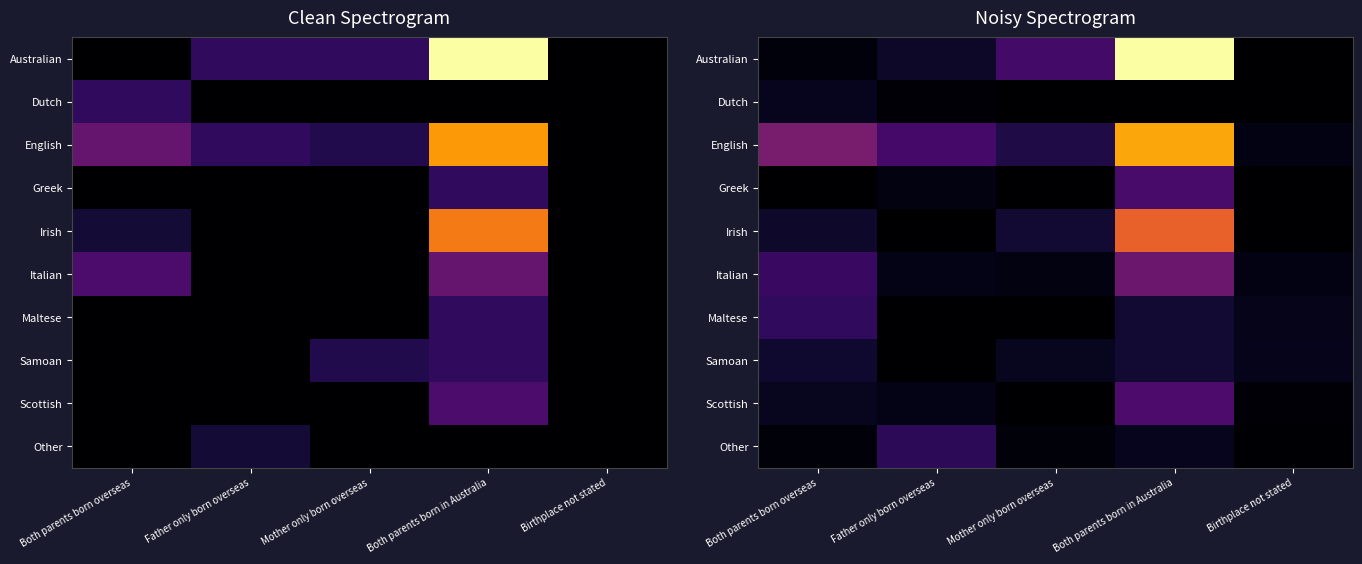

What is the difference between the maximum and minimum values in the Maltese series?

5.4